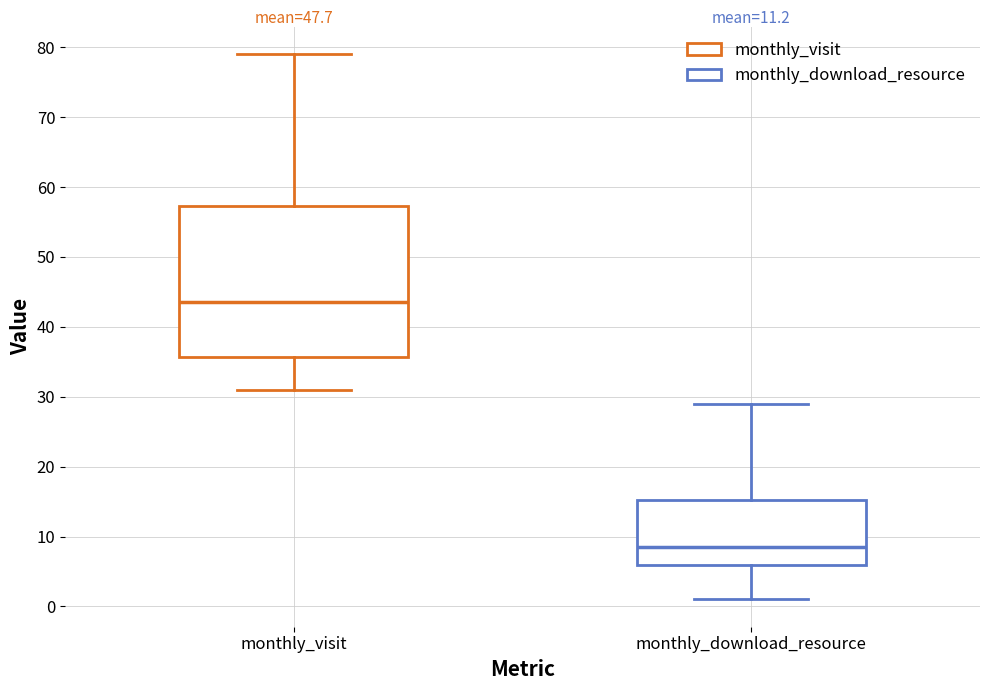

Reading left to right, read every box against the y-axis: the position of its median line, the range the box covers, and the ends of its whiskers. The values are not printed on the chart, so give them approximately, as read against the axis.

monthly_visit: median 44, box 36 to 57, whiskers 31 to 79
monthly_download_resource: median 9, box 6 to 15, whiskers 1 to 29